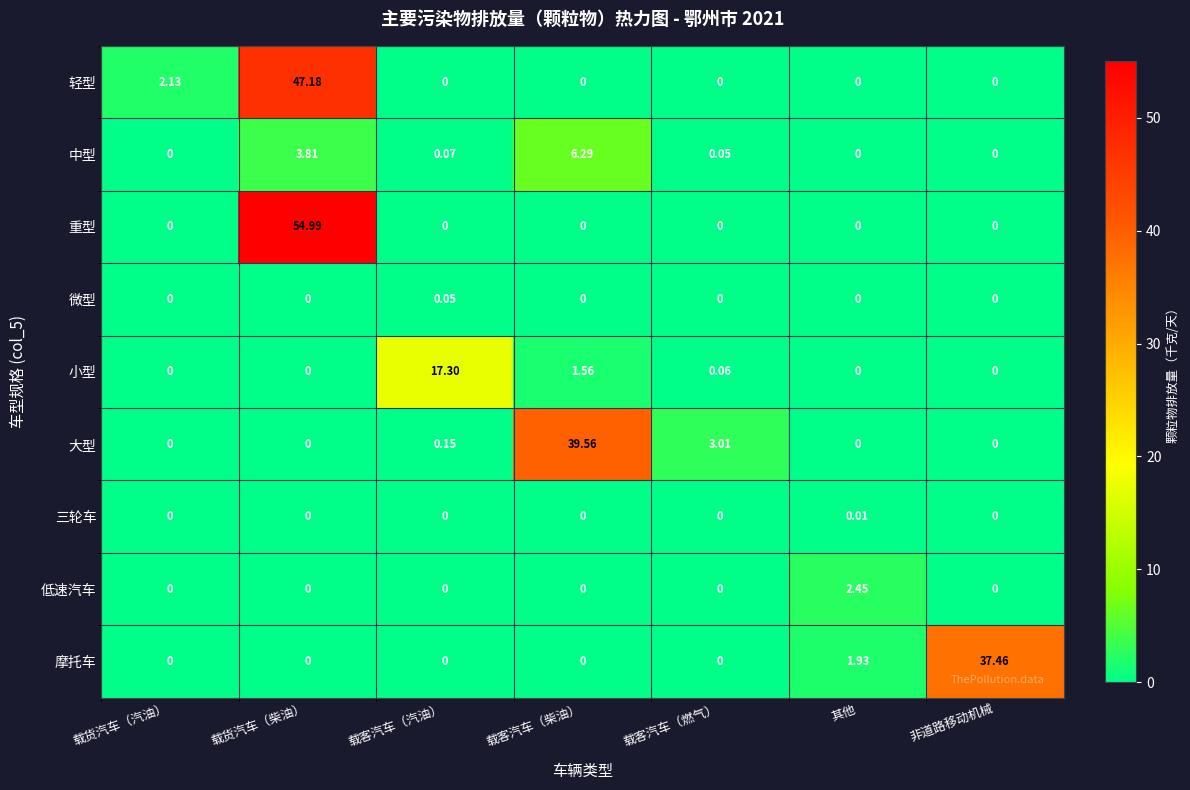

Which category has the highest value across all series?

载货汽车（柴油）